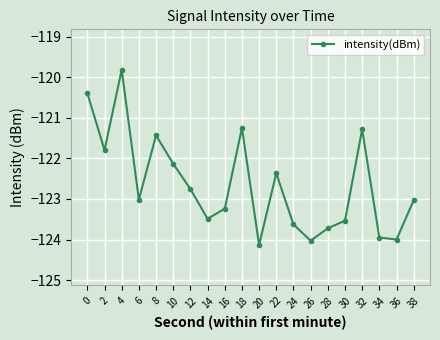

Is it true that the value at 14 is -168.0?

False